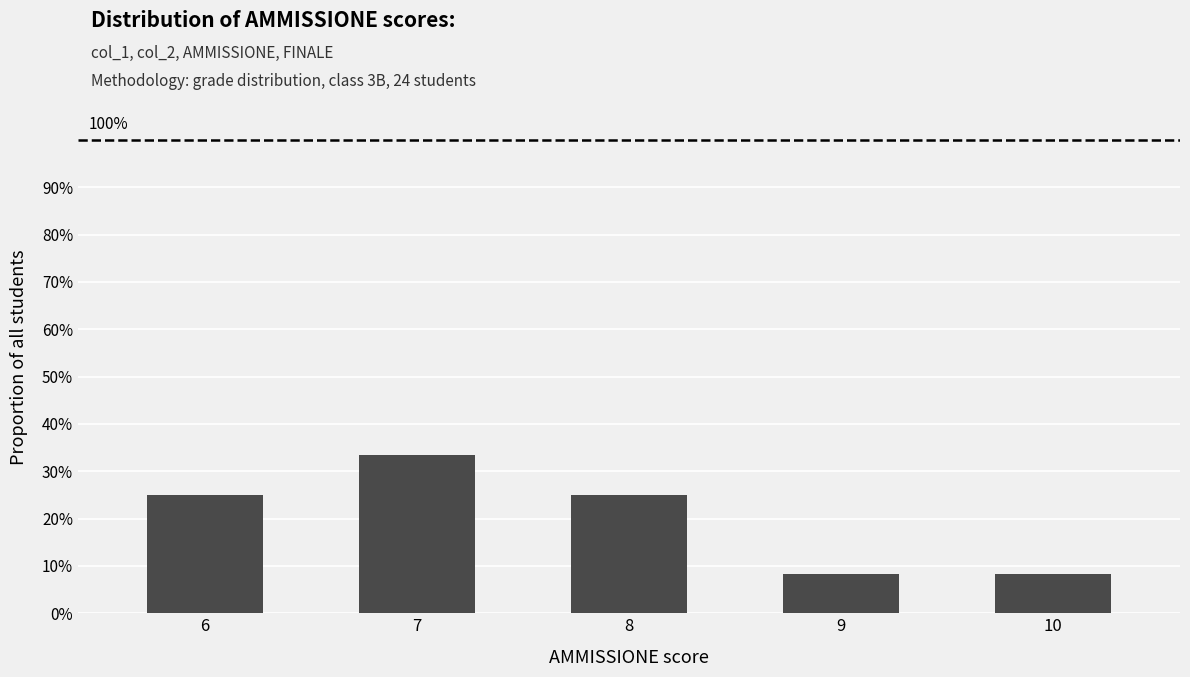

What is the approximate value at 8?

25.0